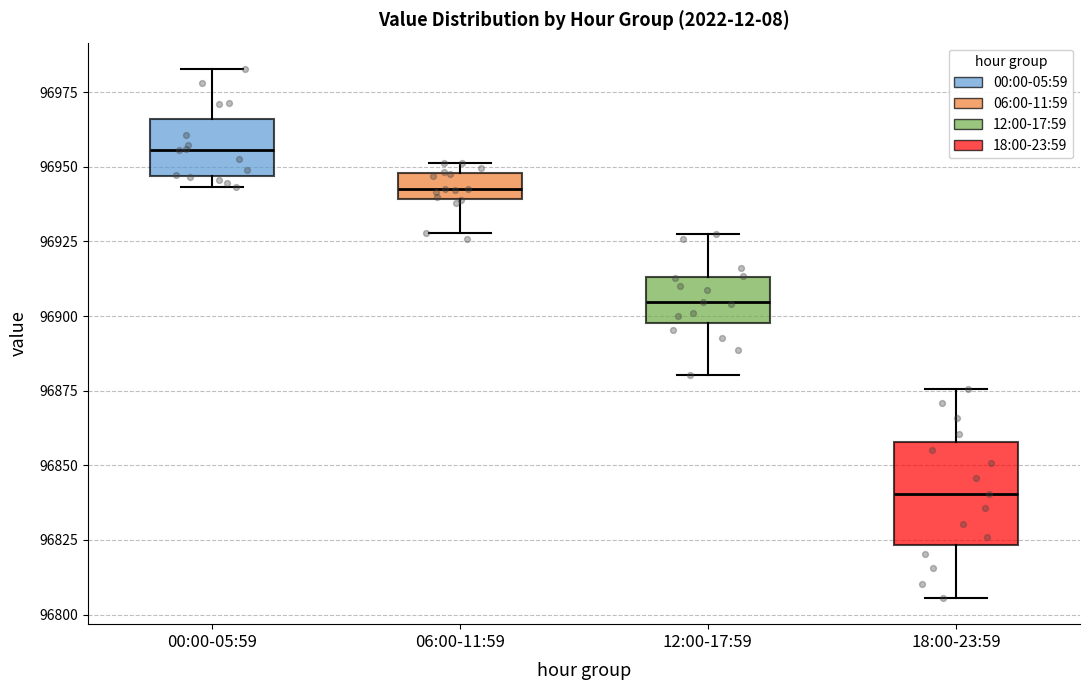

Reading left to right, transcribe this box plot: for each box, give where its median line is, the range the box spans, and where its two whiskers end, as read against the y-axis. The values are not printed on the chart, so give them approximately, as read against the axis.

00:00-05:59: median 96955, box 96945 to 96965, whiskers 96945 (just below the box's lower edge) to 96985
06:00-11:59: median 96940 (inside the box), box 96940 to 96950, whiskers 96930 to 96950 (just above the box's upper edge)
12:00-17:59: median 96905, box 96900 to 96915, whiskers 96880 to 96930
18:00-23:59: median 96840, box 96825 to 96860, whiskers 96805 to 96875